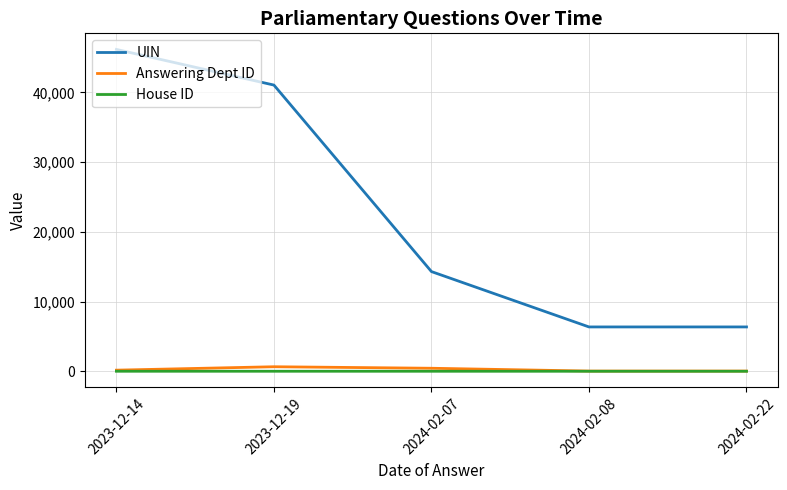

Where is UIN nearest to the value 26264?

2024-02-07